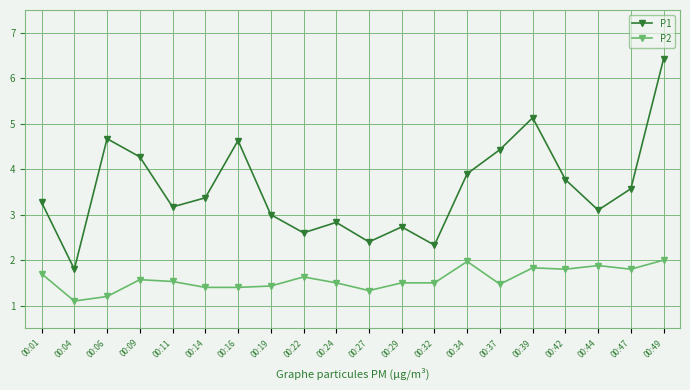

How many lines are shown in the chart?

2